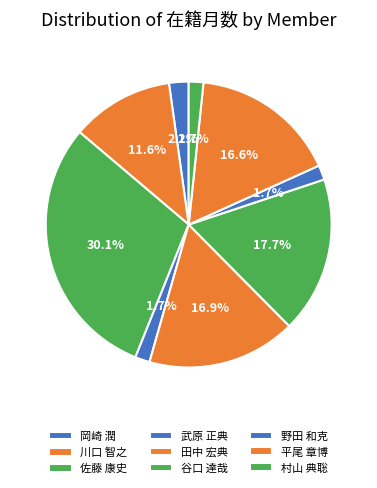

Is the sum of 武原 正典 and 谷口 達哉 greater than half?

No